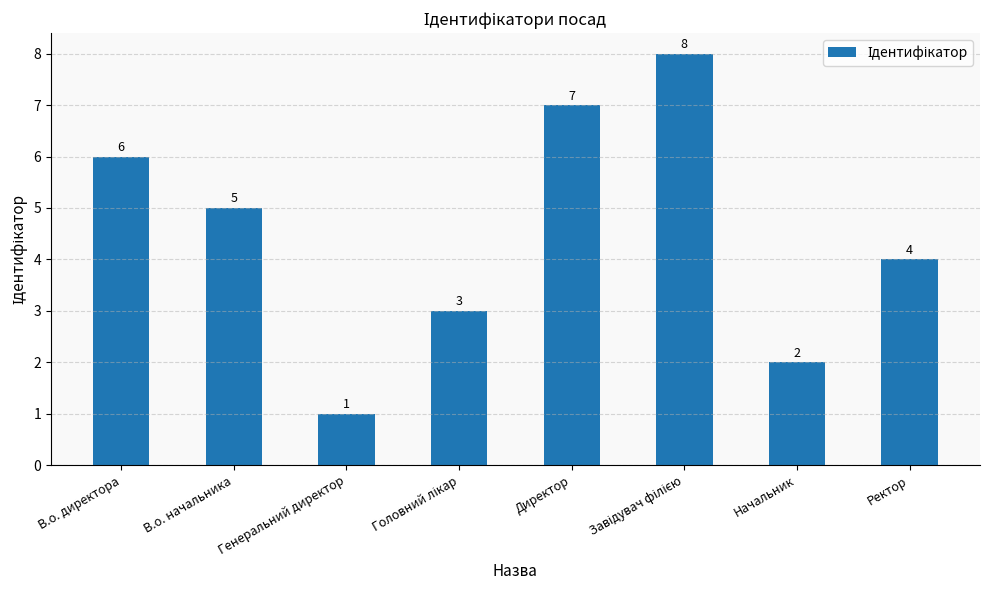

The chart shows a value of 6 at Ректор. True or false?

False